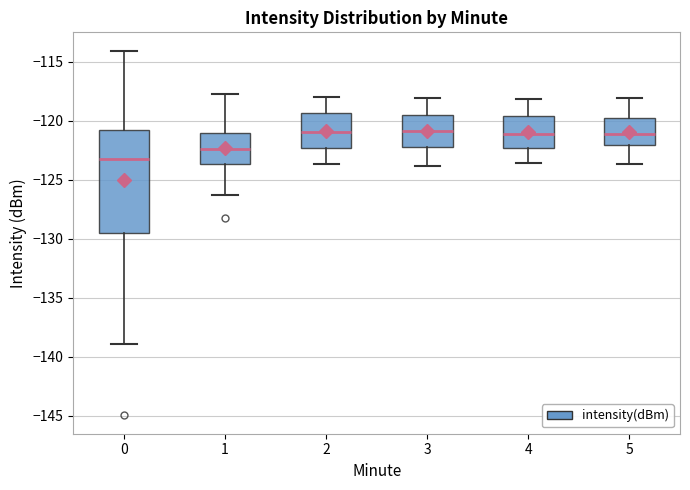

Which box is the tallest, from its lower edge to its upper edge?

0